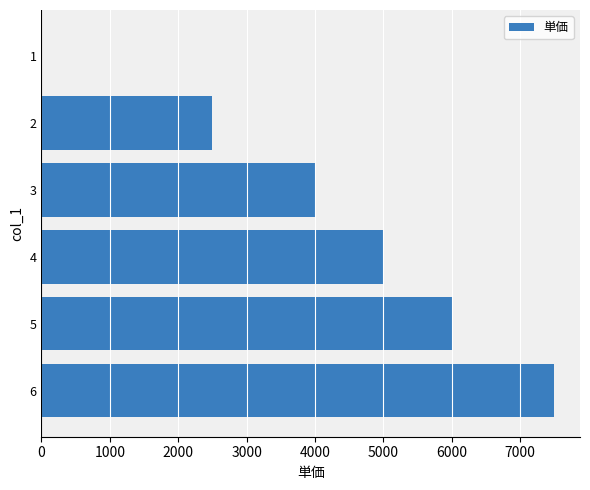

Is it true that the value at 3 is 4000?

True